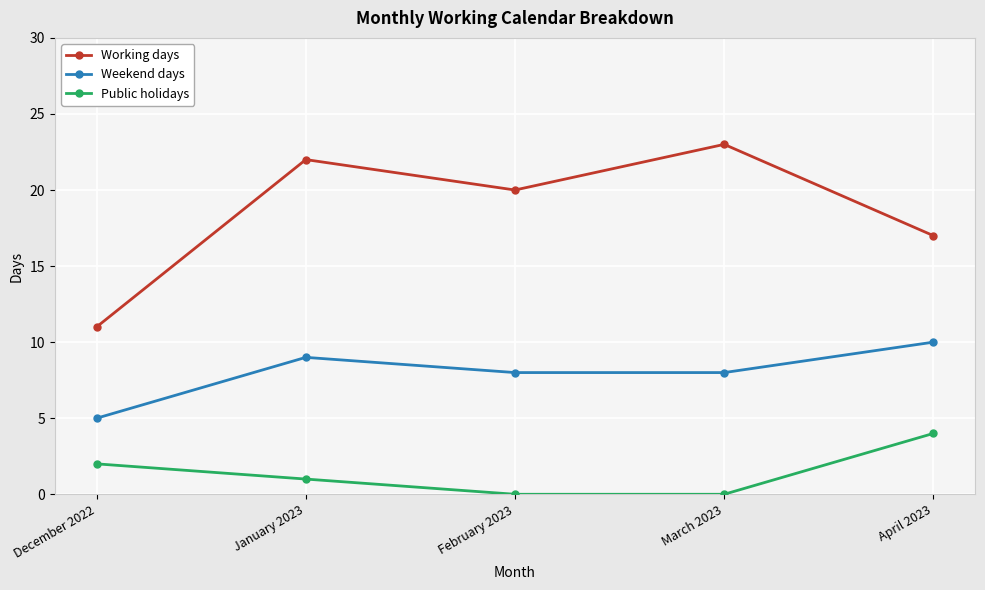

Rank the categories by Working days value from highest to lowest.

March 2023, January 2023, February 2023, April 2023, December 2022